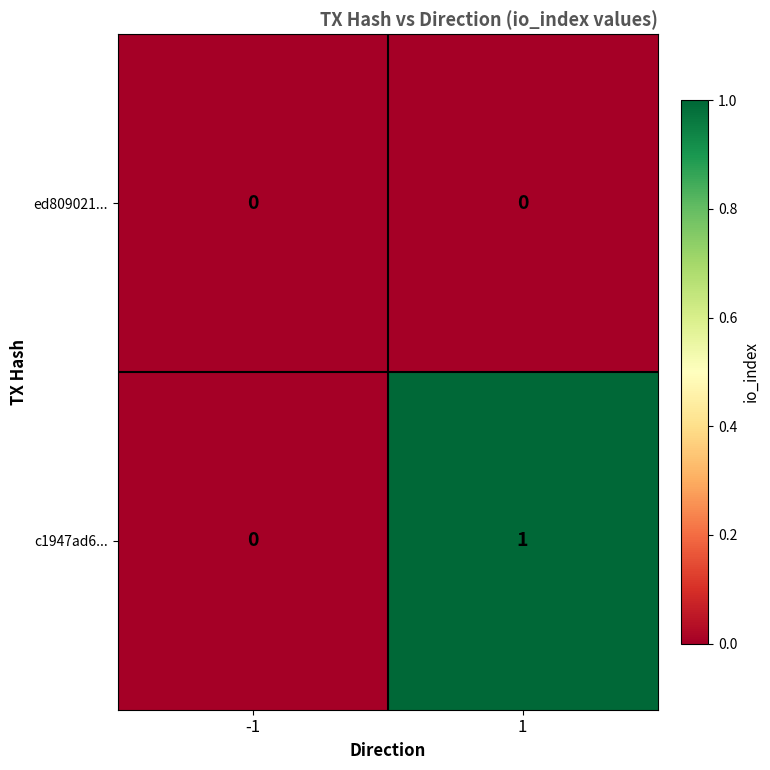

Is the value of ed809021... at 1 greater than the value of c1947ad6... at 1?

No